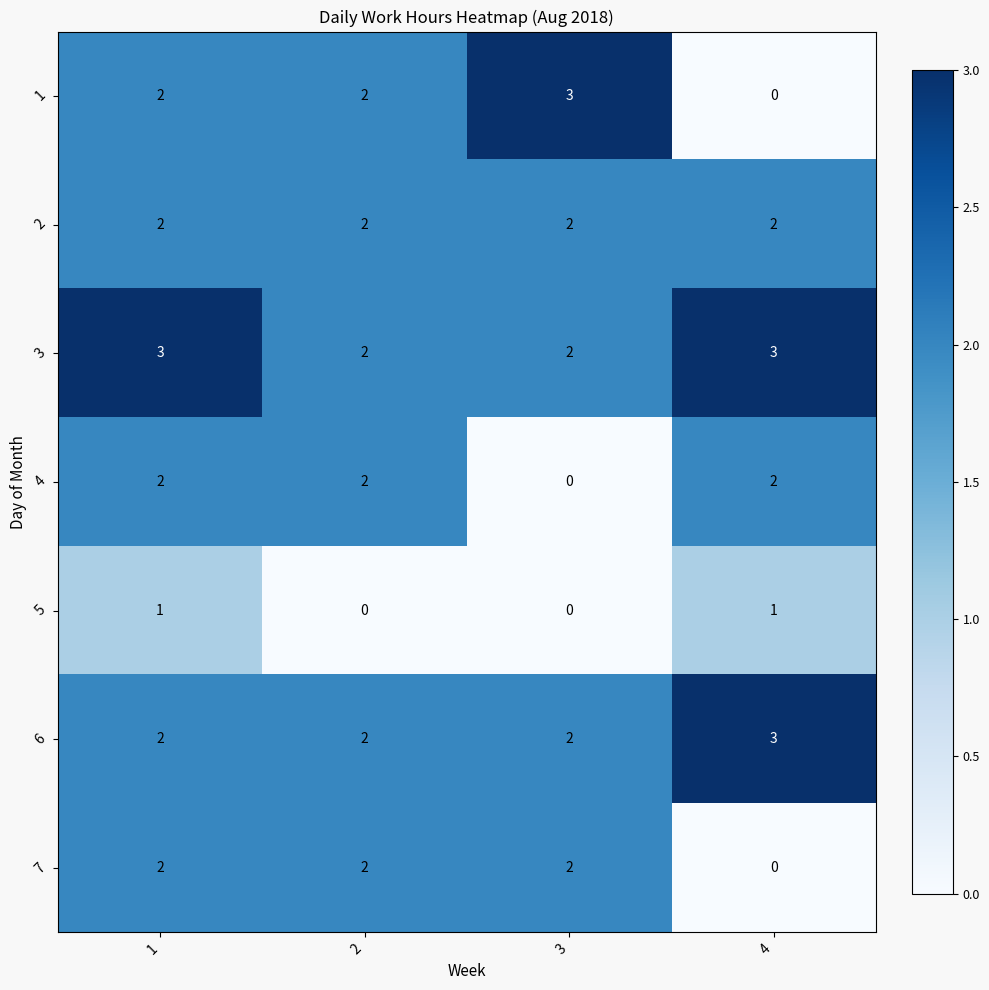

Which series has the largest total across all categories?

3